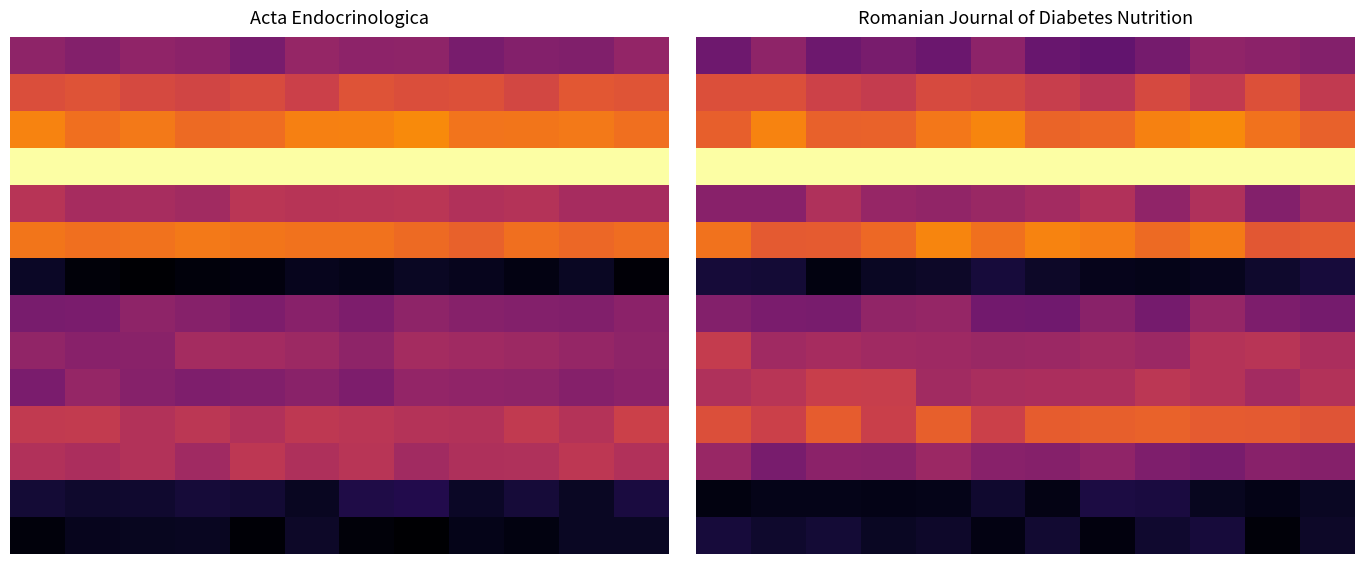

What is the difference between the highest and lowest values at 1?

1.0